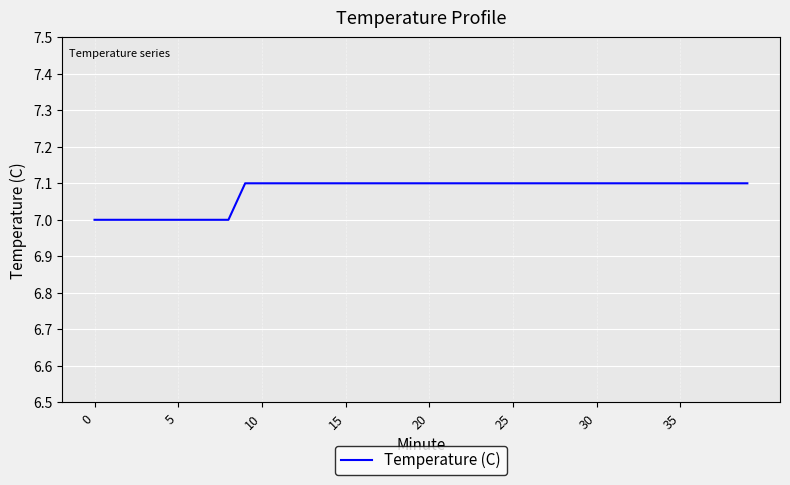

What is the greatest value displayed?

7.1